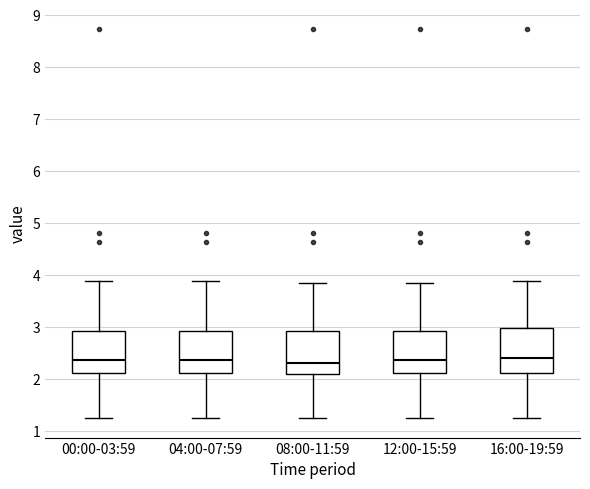

Reading left to right, transcribe this box plot: for each box, give where its median line is, the range the box spans, and where its two whiskers end, as read against the y-axis. The values are not printed on the chart, so give them approximately, as read against the axis.

00:00-03:59: median 2.4, box 2.1 to 2.9, whiskers 1.3 to 3.9
04:00-07:59: median 2.4, box 2.1 to 2.9, whiskers 1.3 to 3.9
08:00-11:59: median 2.3, box 2.1 to 2.9, whiskers 1.3 to 3.9
12:00-15:59: median 2.4, box 2.1 to 2.9, whiskers 1.3 to 3.9
16:00-19:59: median 2.4, box 2.1 to 3.0, whiskers 1.3 to 3.9